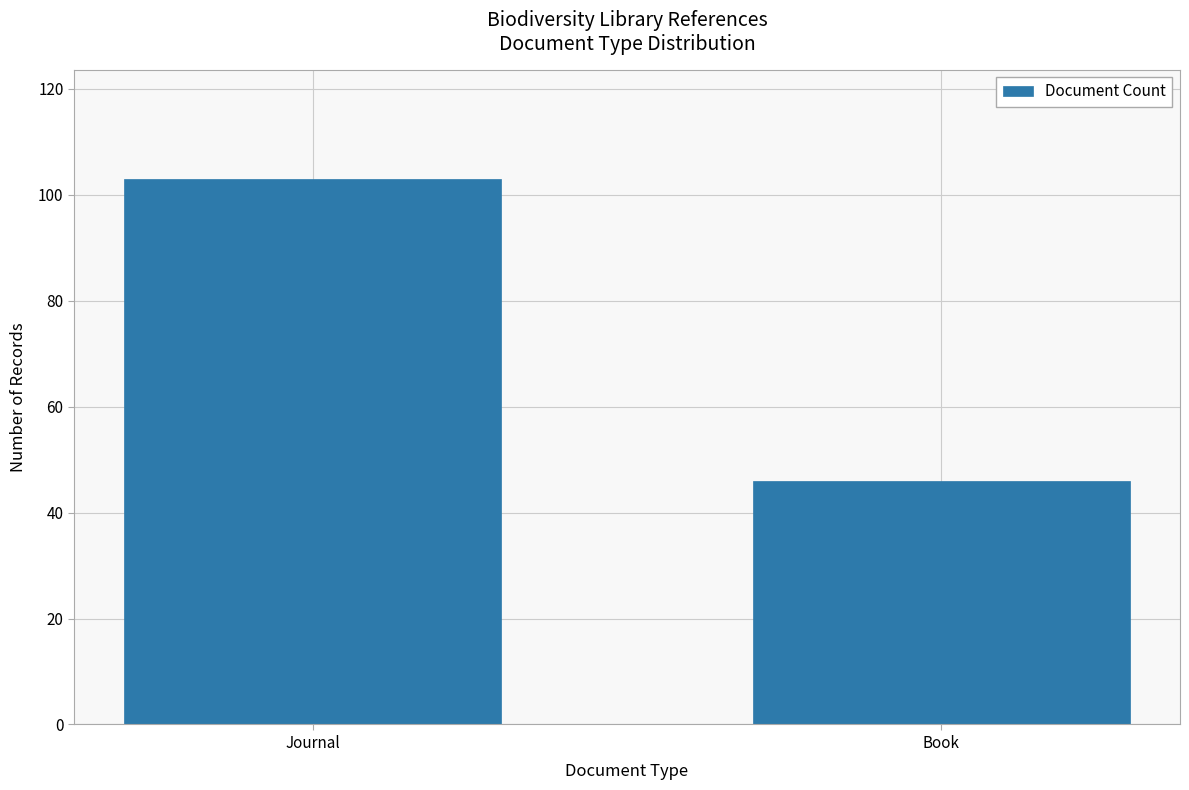

What is the approximate value at Book?

46